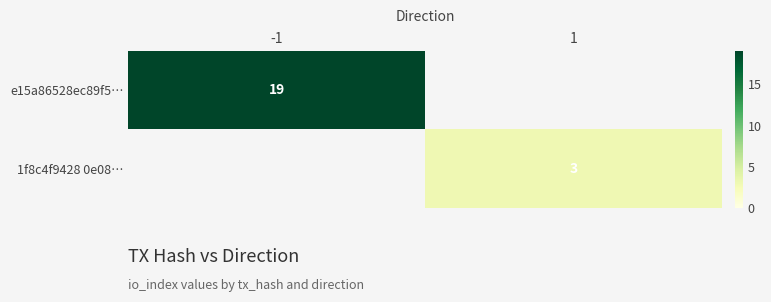

At how many categories does at least one series exceed 7?

1